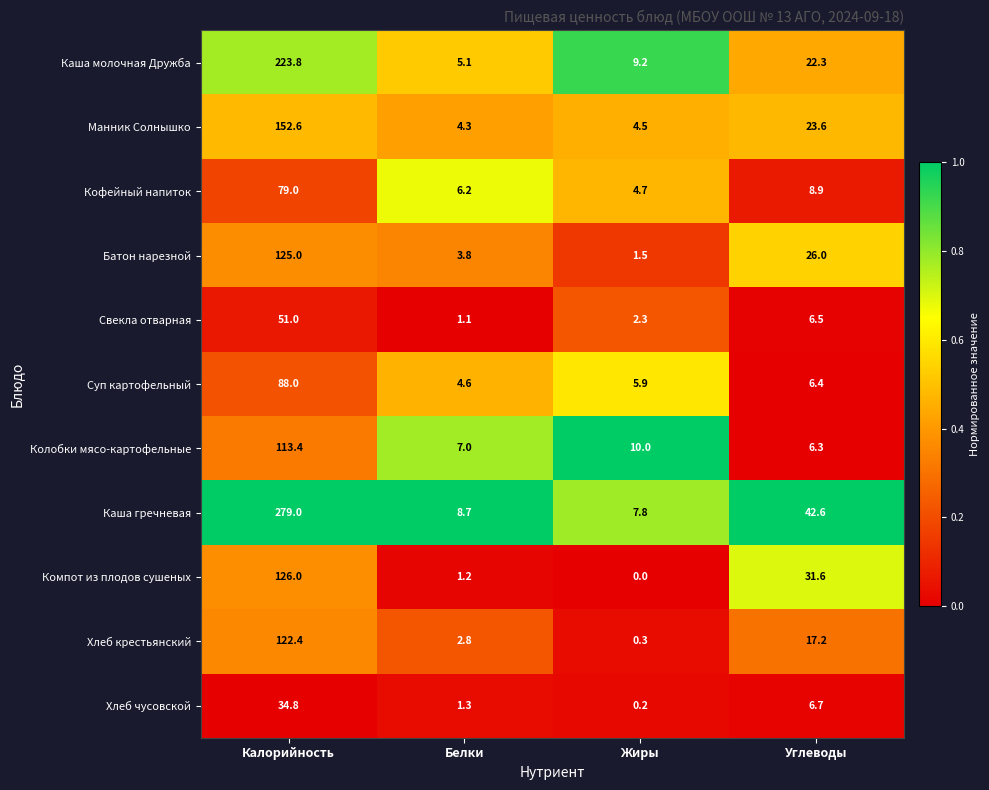

Which label corresponds to the largest value in the chart?

Калорийность